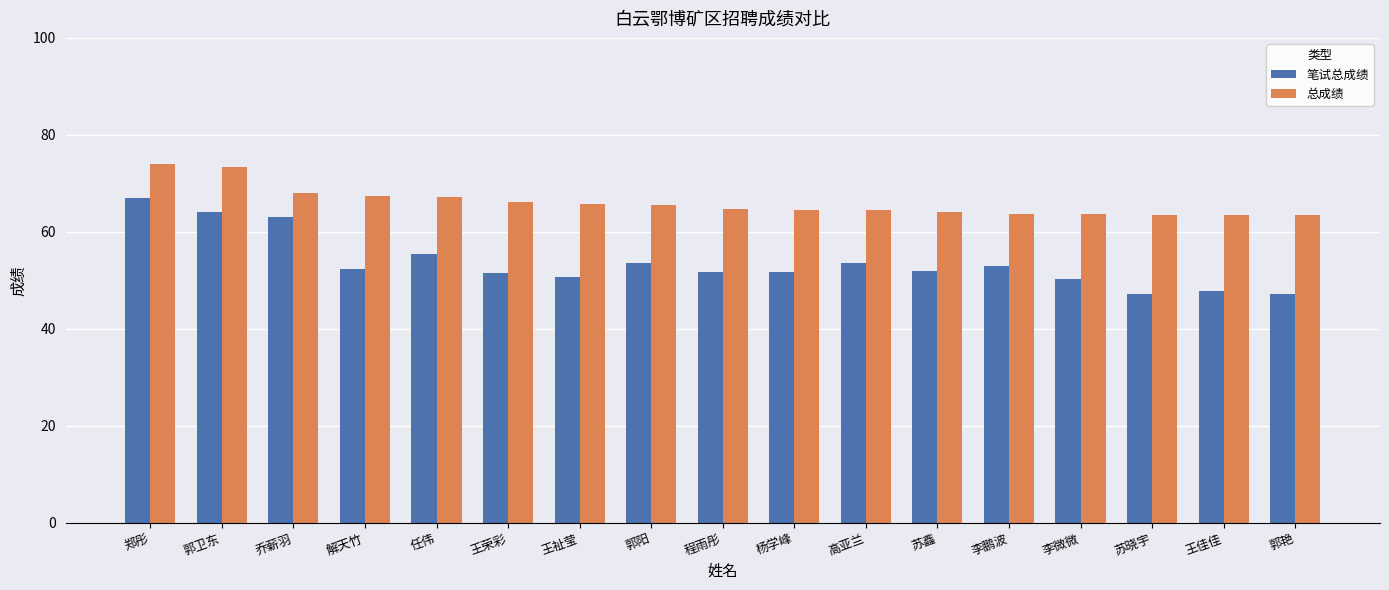

What is the spread (max minus min) of values at 李鹏波?

10.7